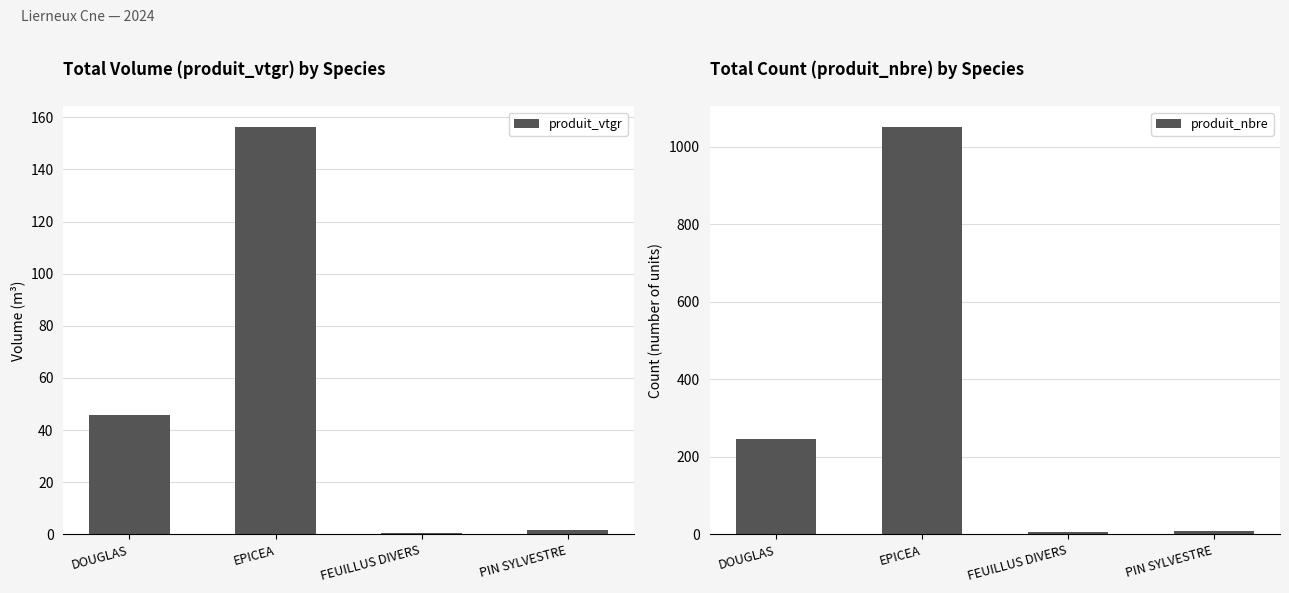

Is the value of produit_nbre at EPICEA greater than the value of produit_vtgr at FEUILLUS DIVERS?

Yes